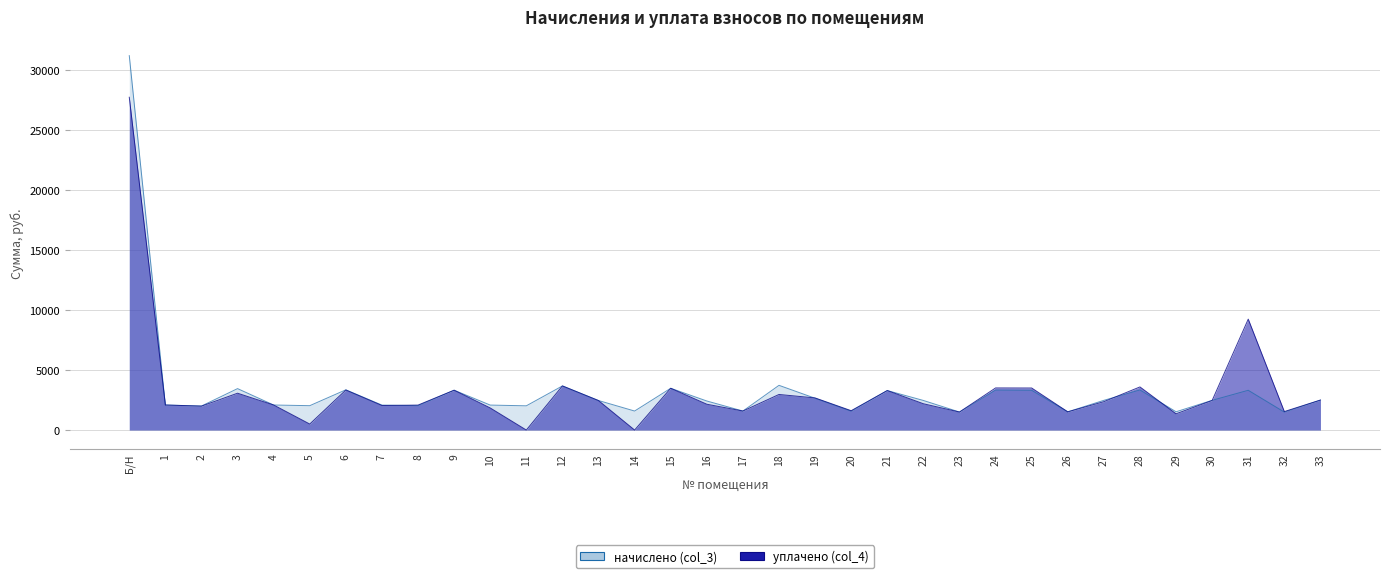

At how many categories does at least one series exceed 21712?

1